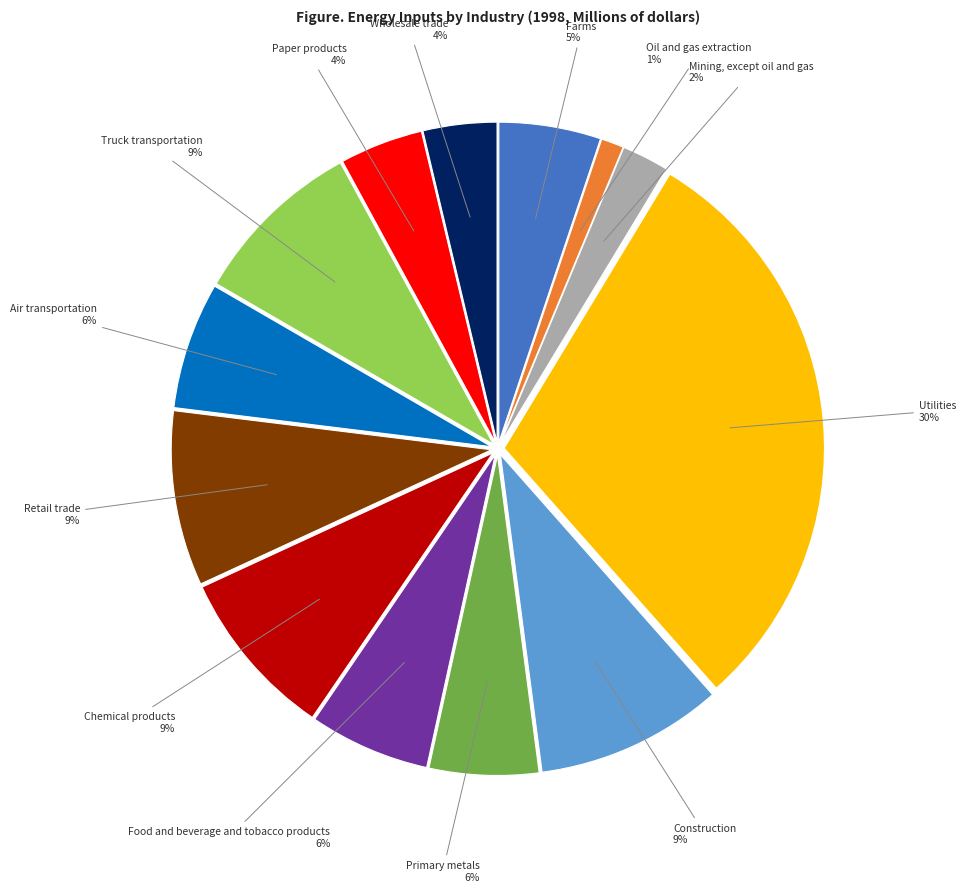

Is there a majority slice in this chart?

No